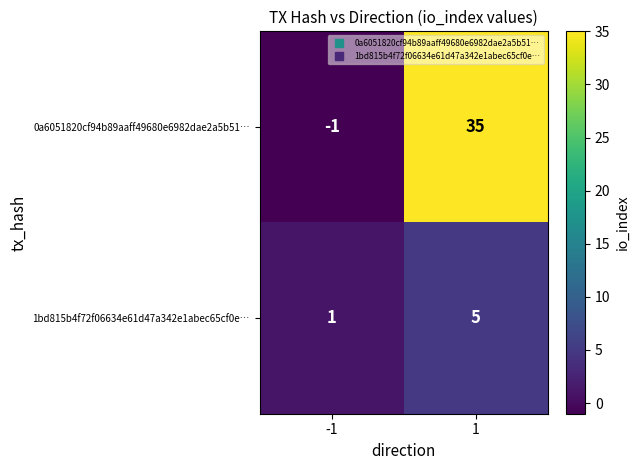

True or false: 0a6051820cf94b89aaff49680e6982dae2a5b51… has a value of -1 at -1.

True